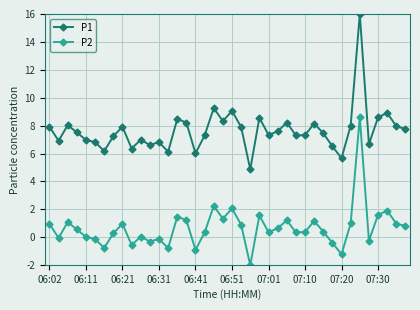

What is the value of the P1 point at the 27th from the left?

8.2